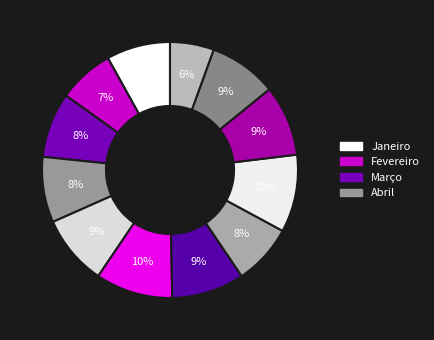

How many slices are in this pie chart?

12